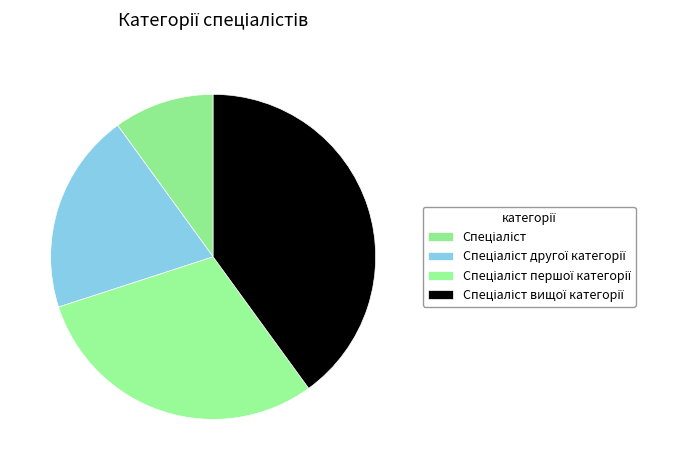

How many slices are in this pie chart?

4